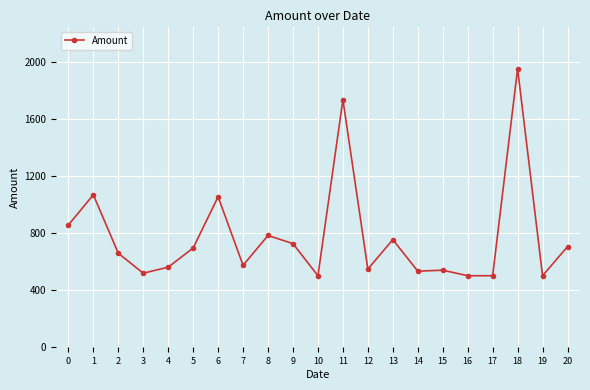

What is the value of the 7th point from the left?

1053.0